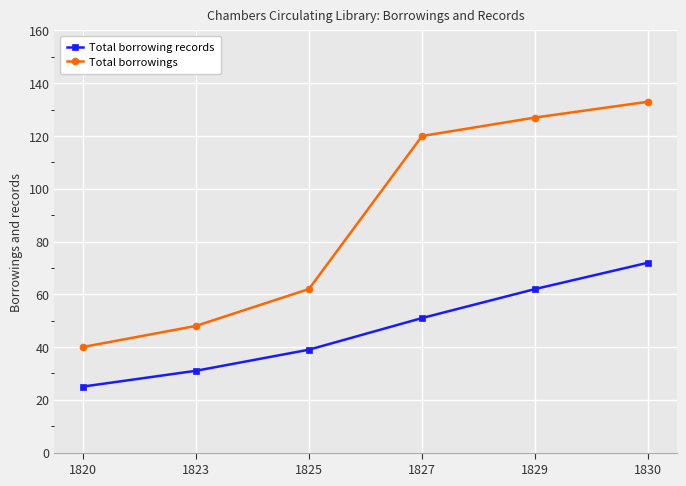

Which series has the widest spread of values?

Total borrowings